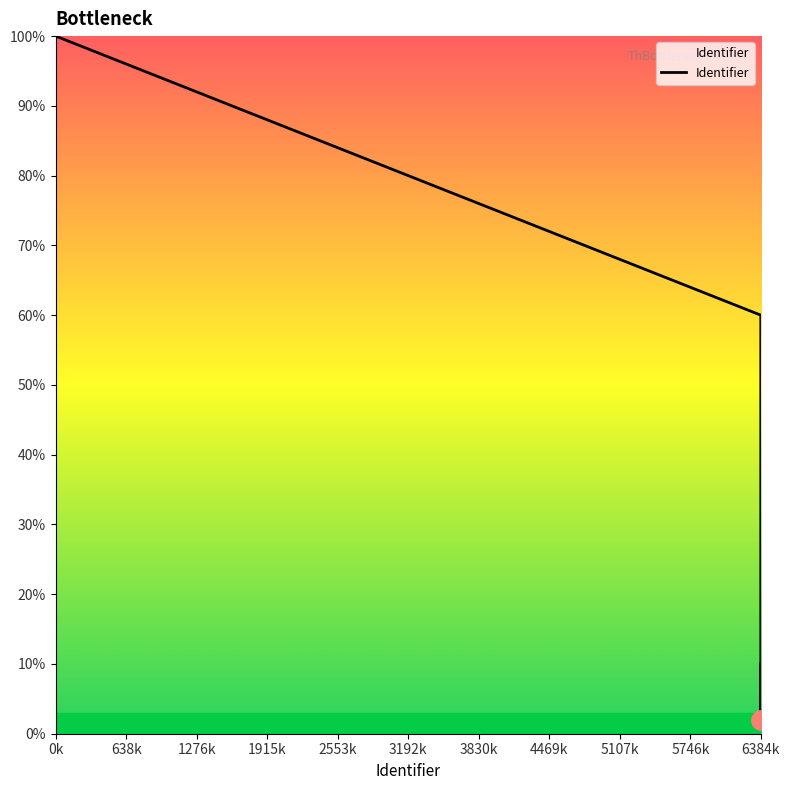

How many interior local valleys (lower than both neighbors) does the data have?

1